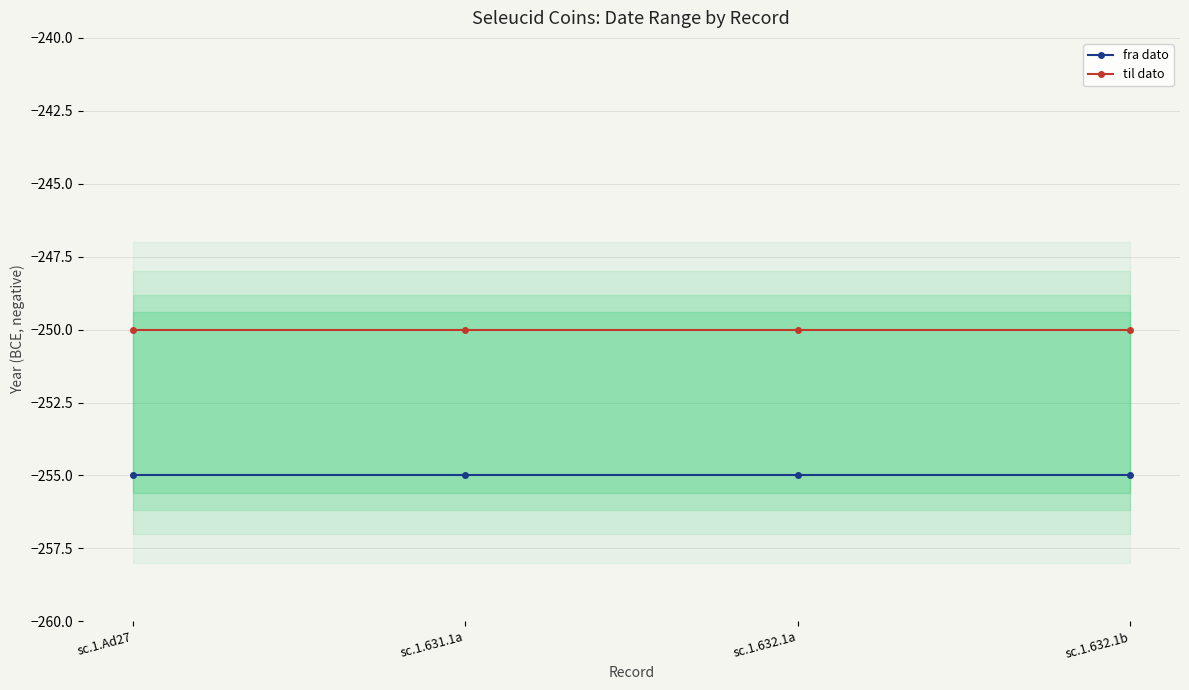

Rank the series by their maximum value, from highest to lowest.

til dato, fra dato